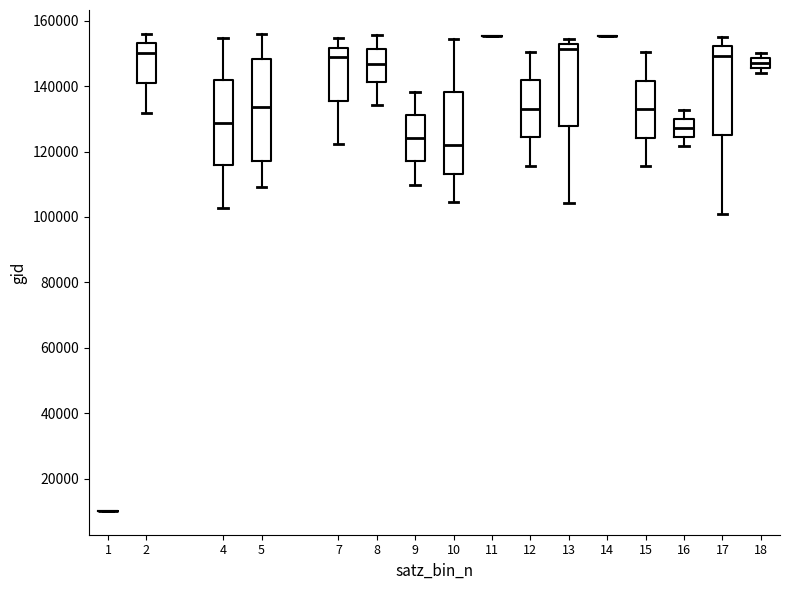

Which box is the tallest, from its lower edge to its upper edge?

5